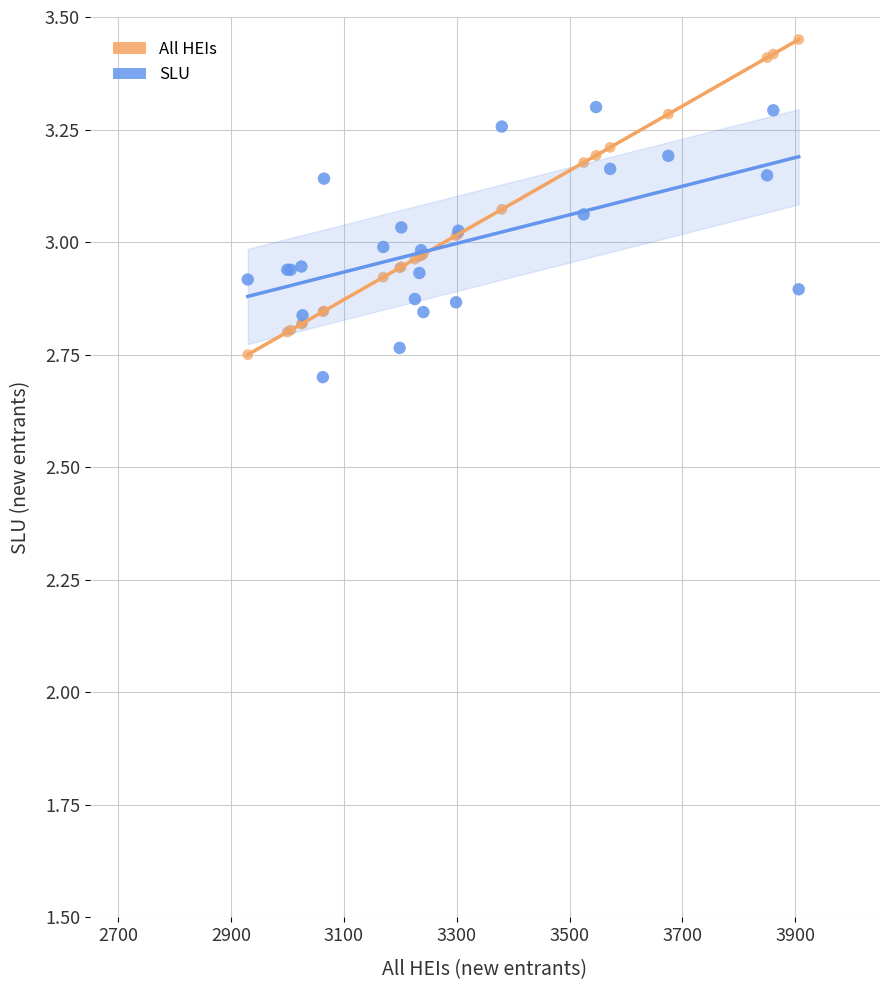

Which series reaches the maximum Y coordinate?

All HEIs